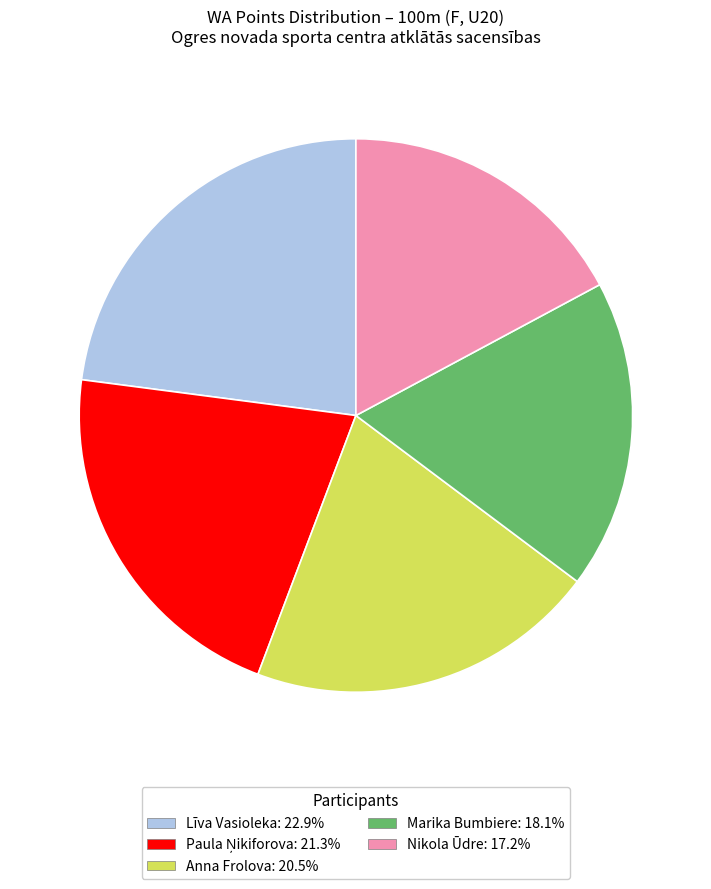

How many slices are in this pie chart?

5